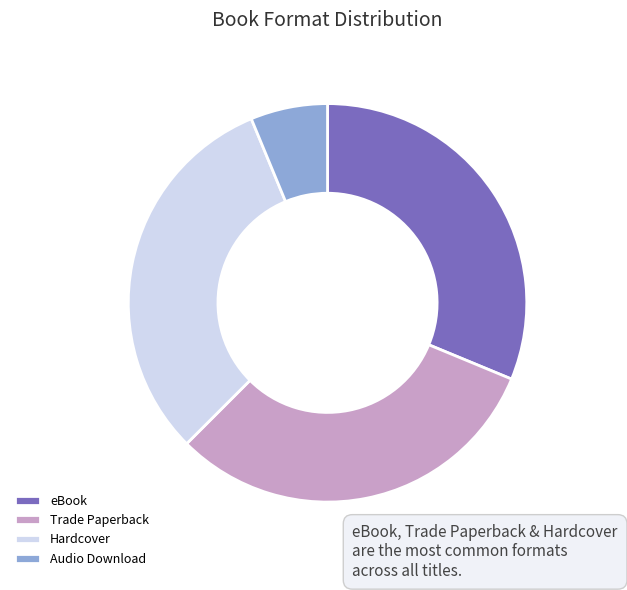

How many slices are in this pie chart?

4